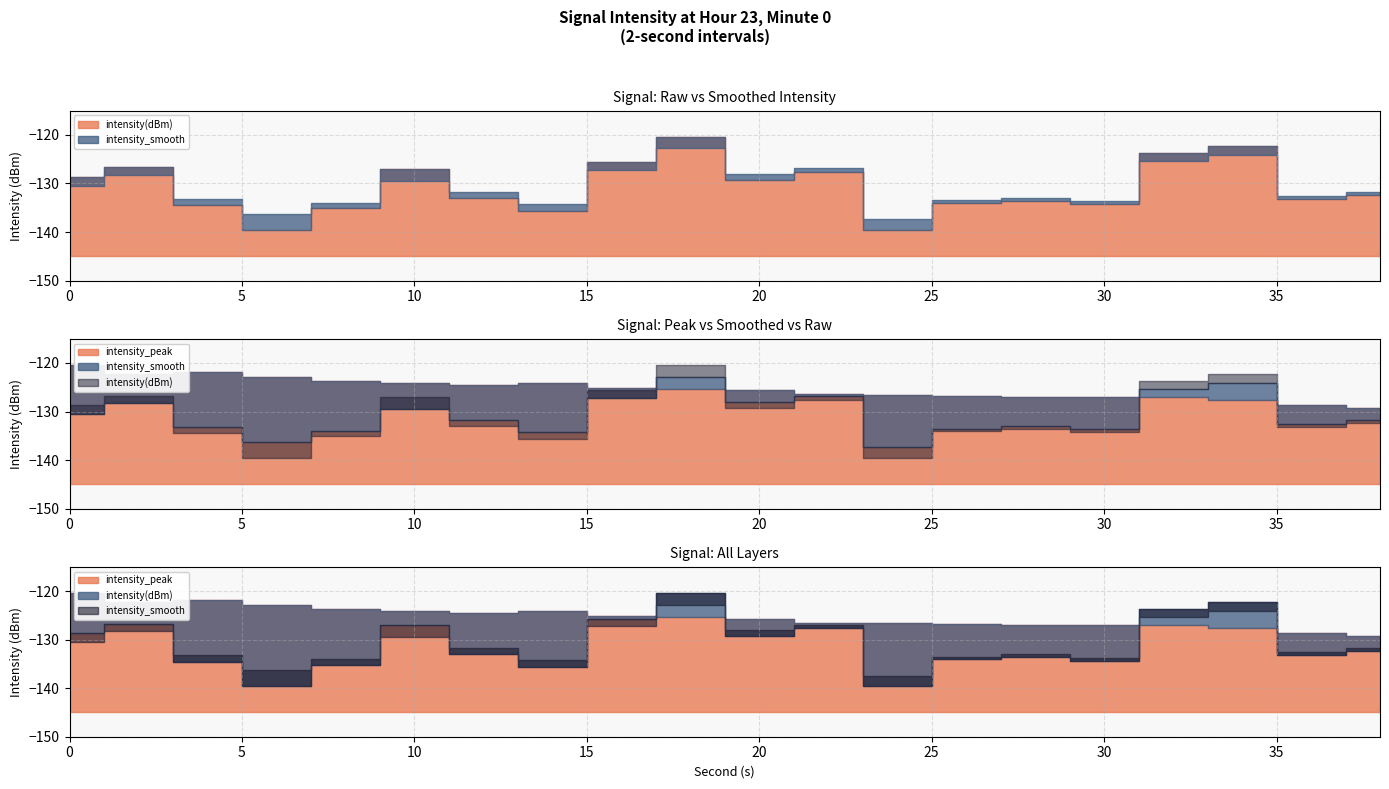

Read the intensity_smooth value at 6.

-136.2